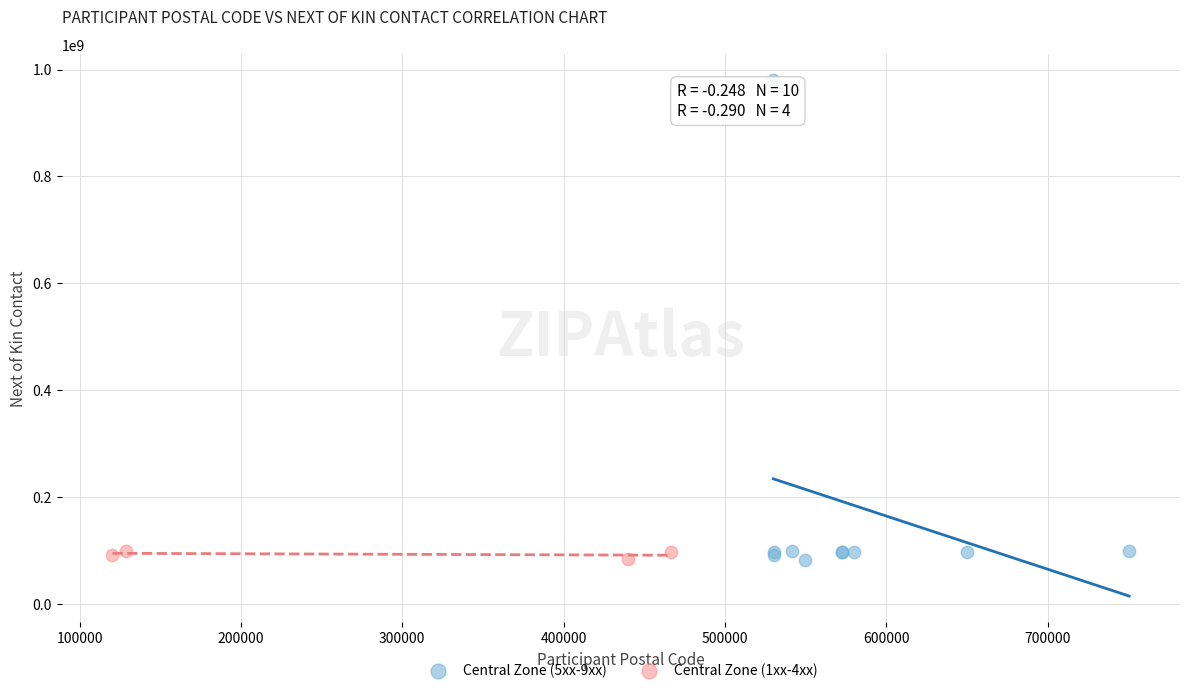

Which series reaches the maximum Y coordinate?

Central Zone (5xx-9xx)